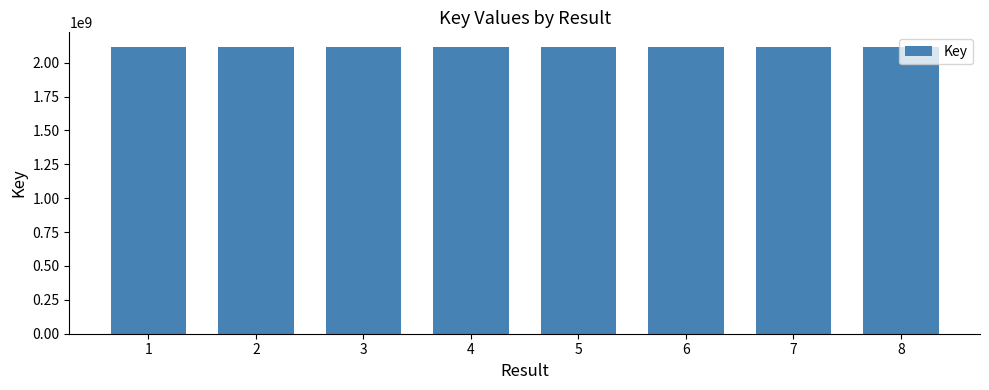

What is the ratio of the value at 8 to the value at 6?

1.0